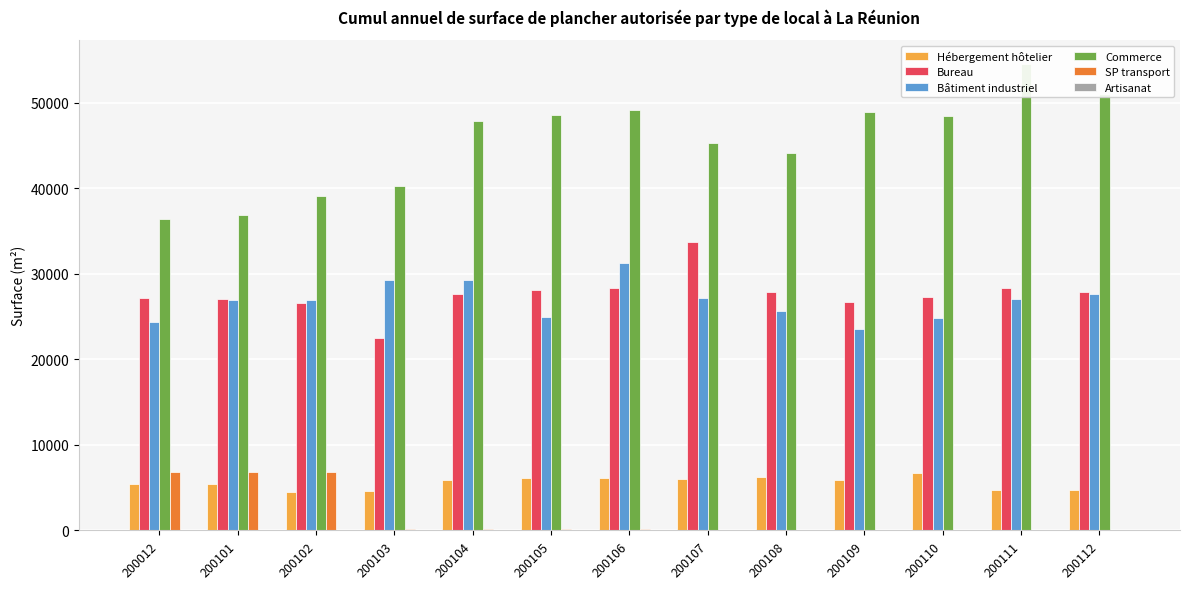

What is the sum of all Bâtiment industriel values?

348730